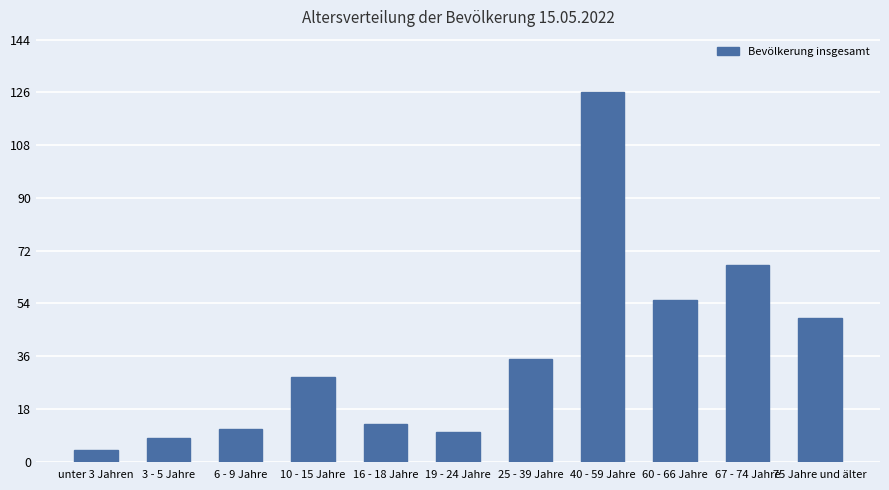

Is it true that the value at 6 - 9 Jahre is 6?

False